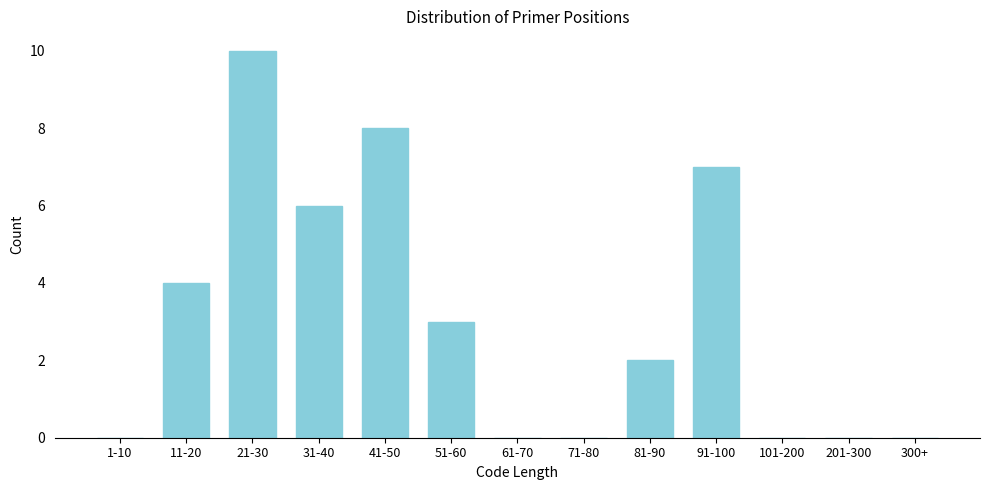

Reading left to right, list all the values displayed in this chart.

1-10=0	11-20=4	21-30=10	31-40=6	41-50=8	51-60=3	61-70=0	71-80=0	81-90=2	91-100=7	101-200=0	201-300=0	300+=0